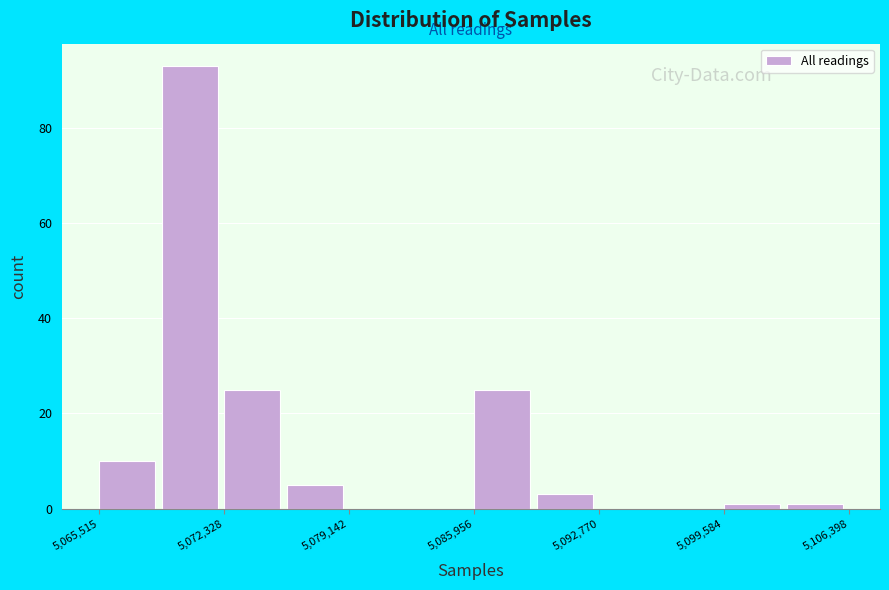

Read against the x-axis, roughly where is the centre of the tallest bar?

5070000